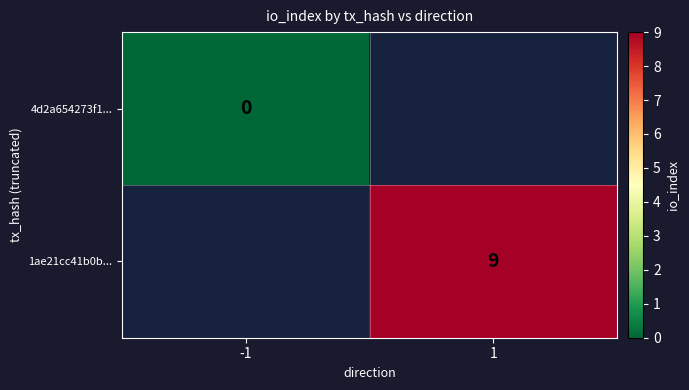

Is the value of 1ae21cc41b0b... at 1 greater than the value of 4d2a654273f1... at -1?

Yes